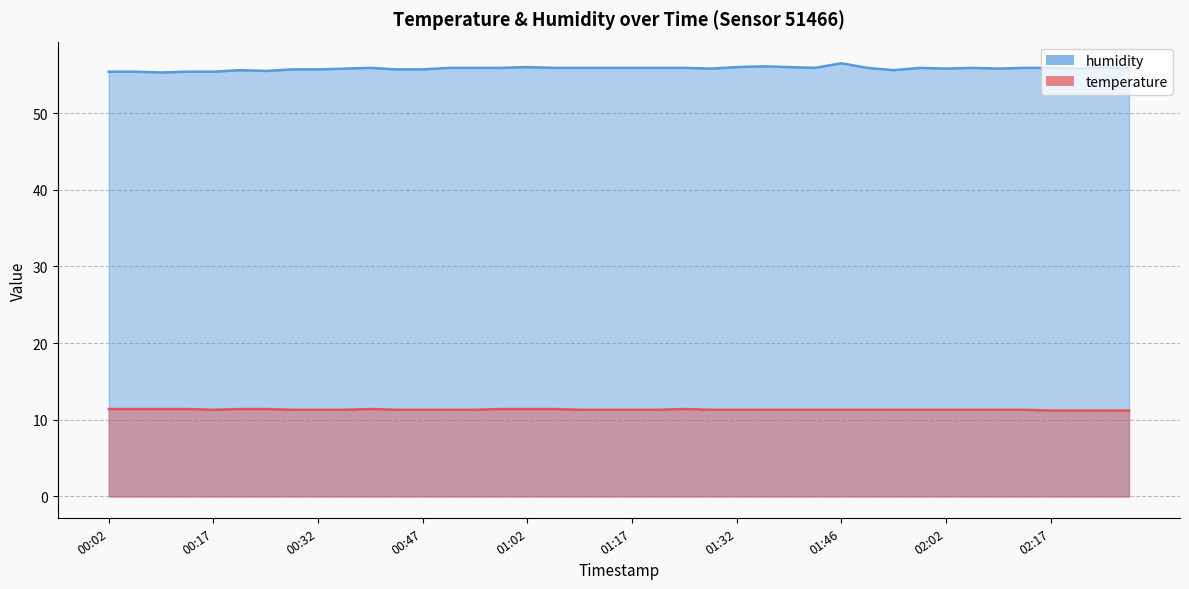

What value does the humidity series have at 02:17?

55.9